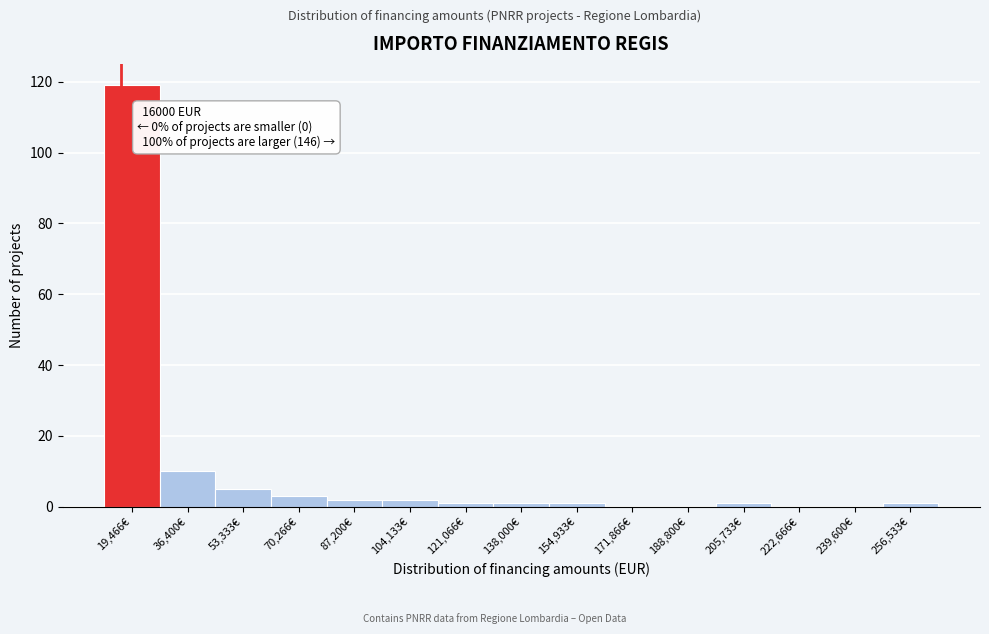

Which range on the x-axis has the tallest bar?

12000 to 28000